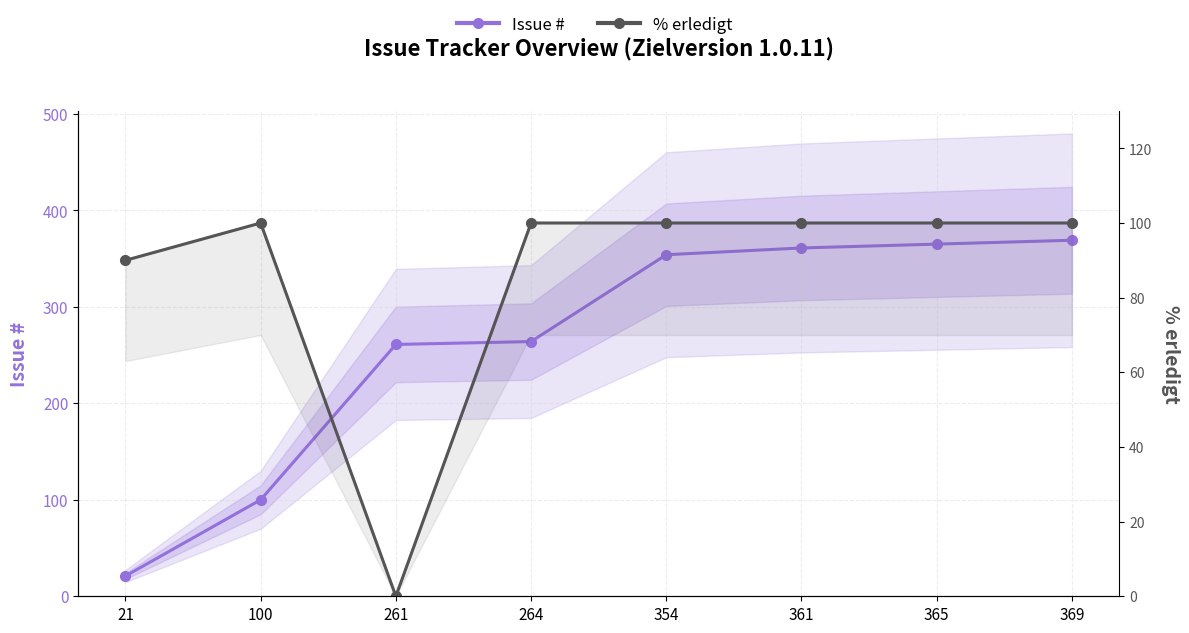

The value of Issue # at 21 is 21. True or false?

True